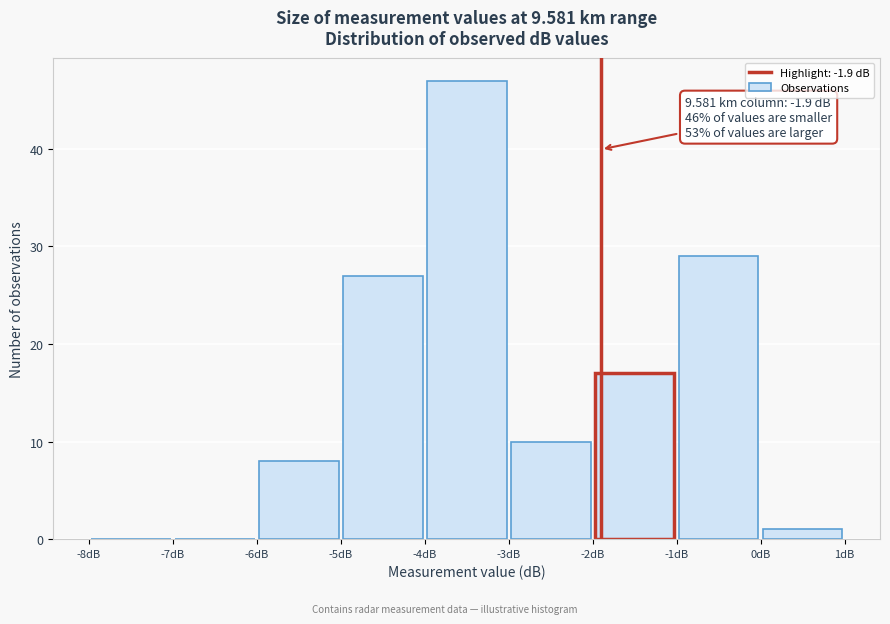

Which range on the x-axis has the tallest bar?

-4 to -3